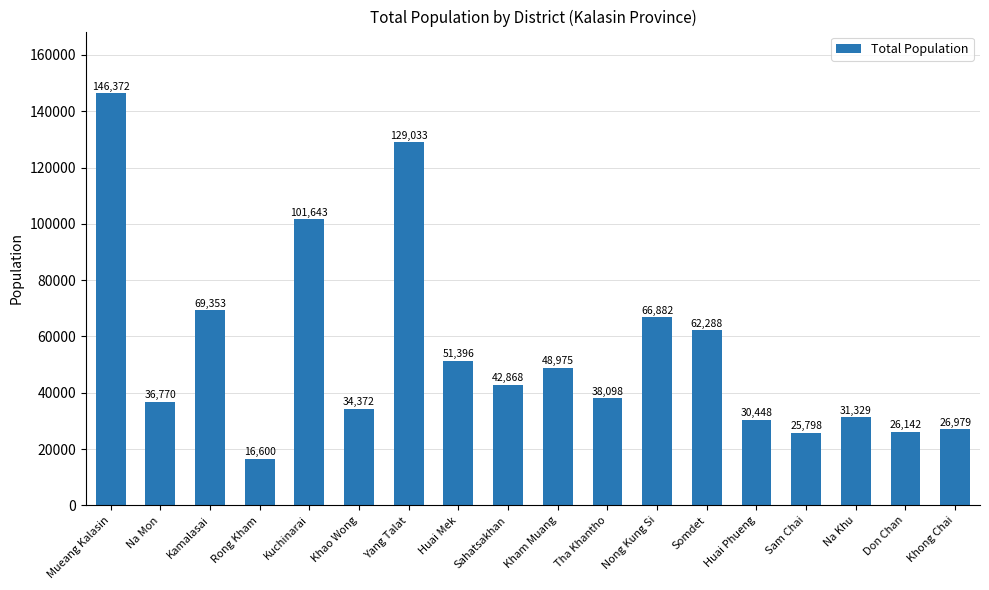

Is it true that the value at Kuchinarai is 101643?

True